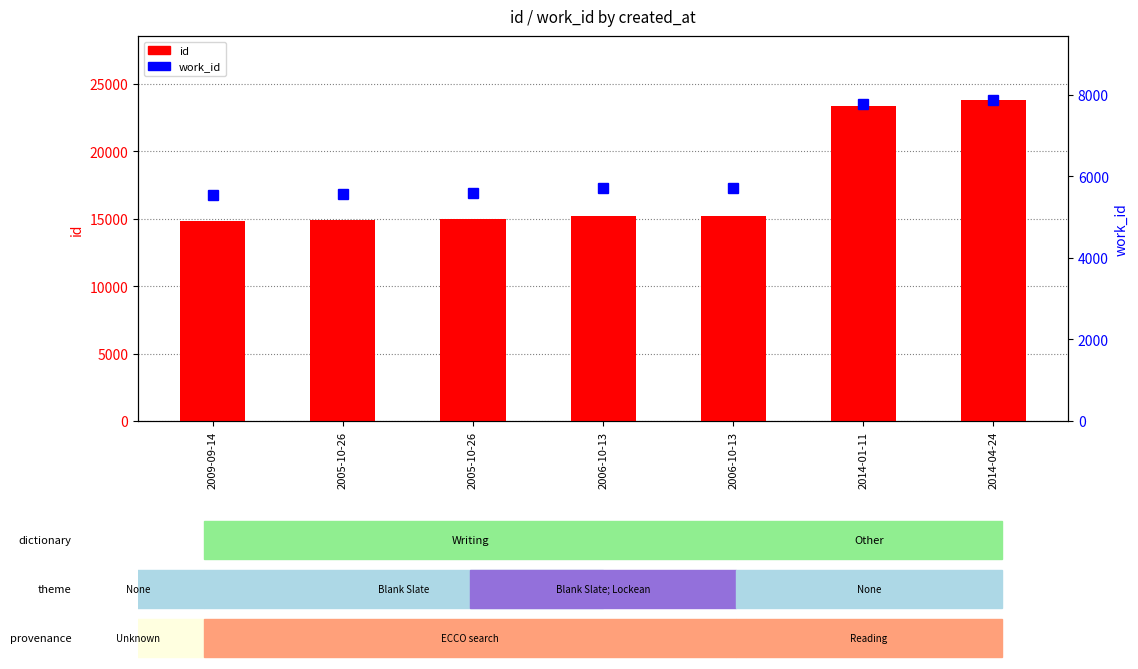

The id series shows 15217 at 2006-10-13. True or false?

True